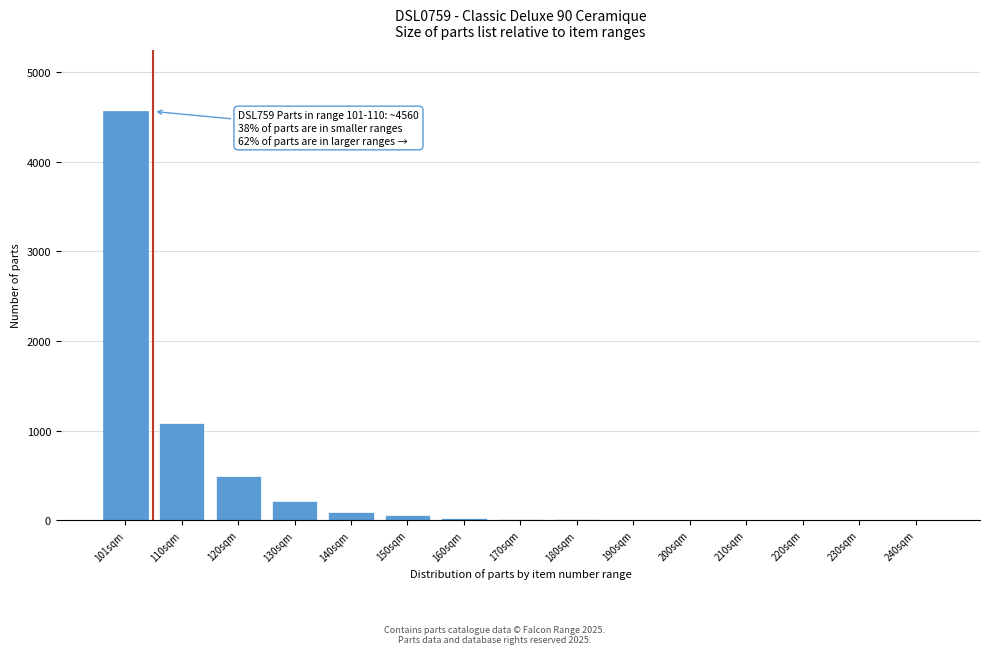

What is the sum of all values?

6566